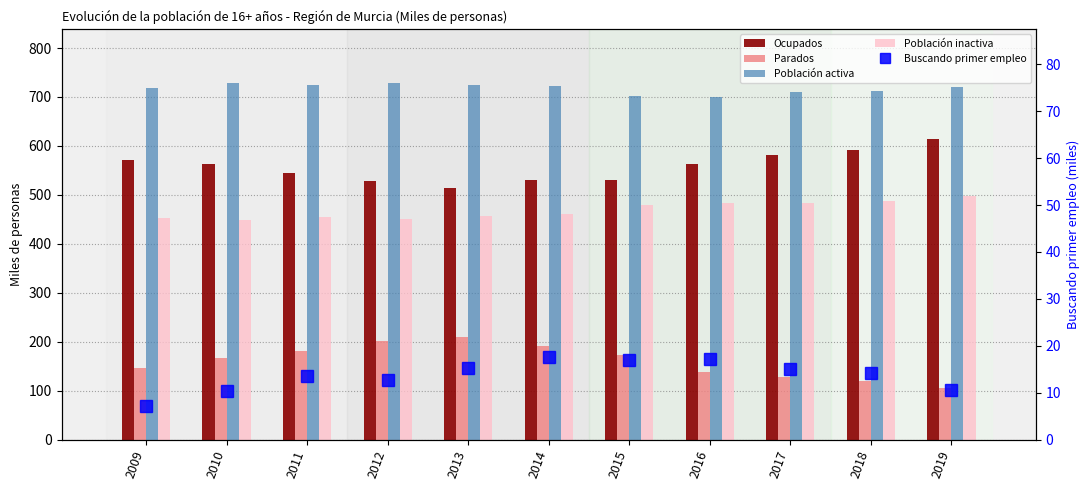

What is the difference between the maximum and minimum values in the Parados series?

104.5